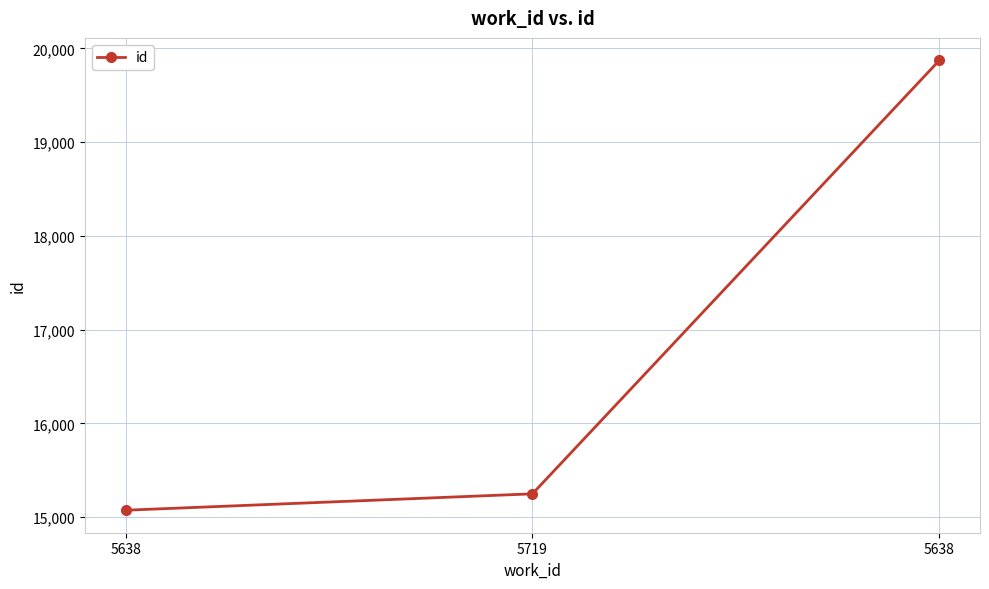

How many data points does each series have?

3